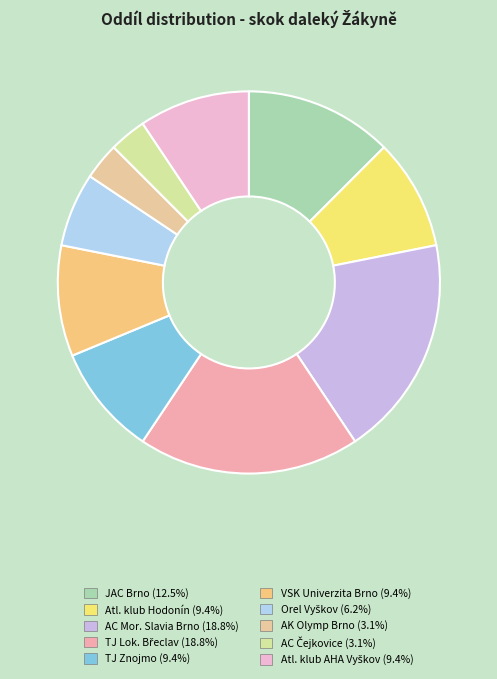

To the nearest percent, what is the difference between the largest and smallest slice percentages?

16%